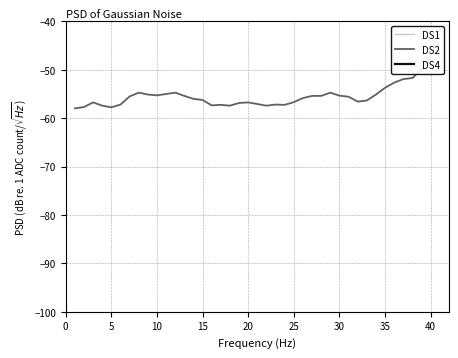

How many interior local peaks does the DS2 series have?

8